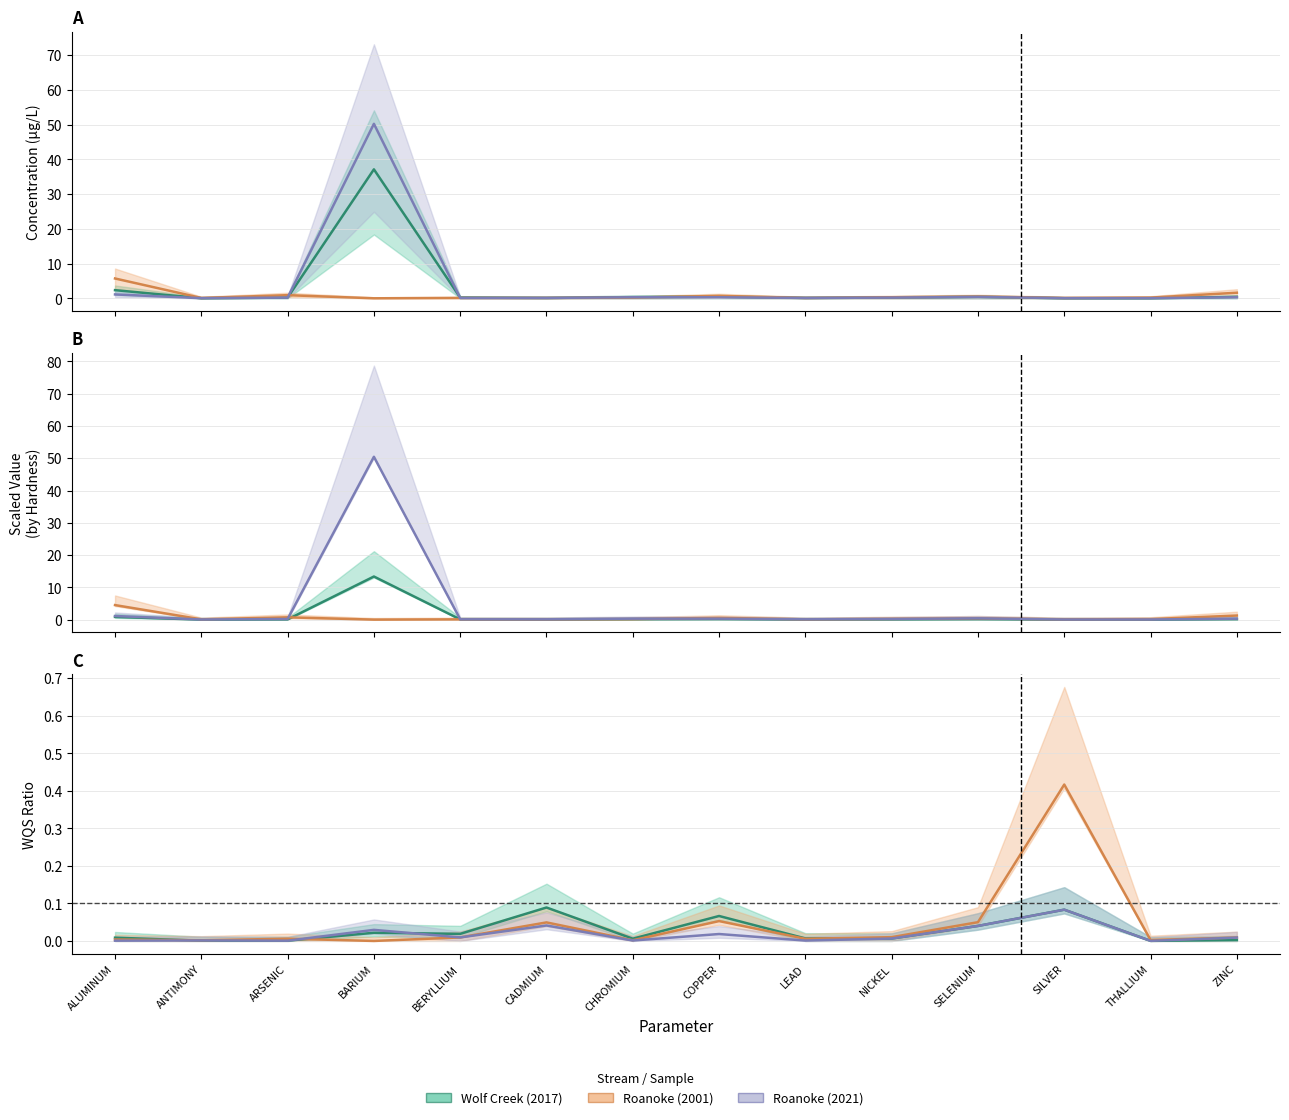

Count the number of categories in the chart.

14